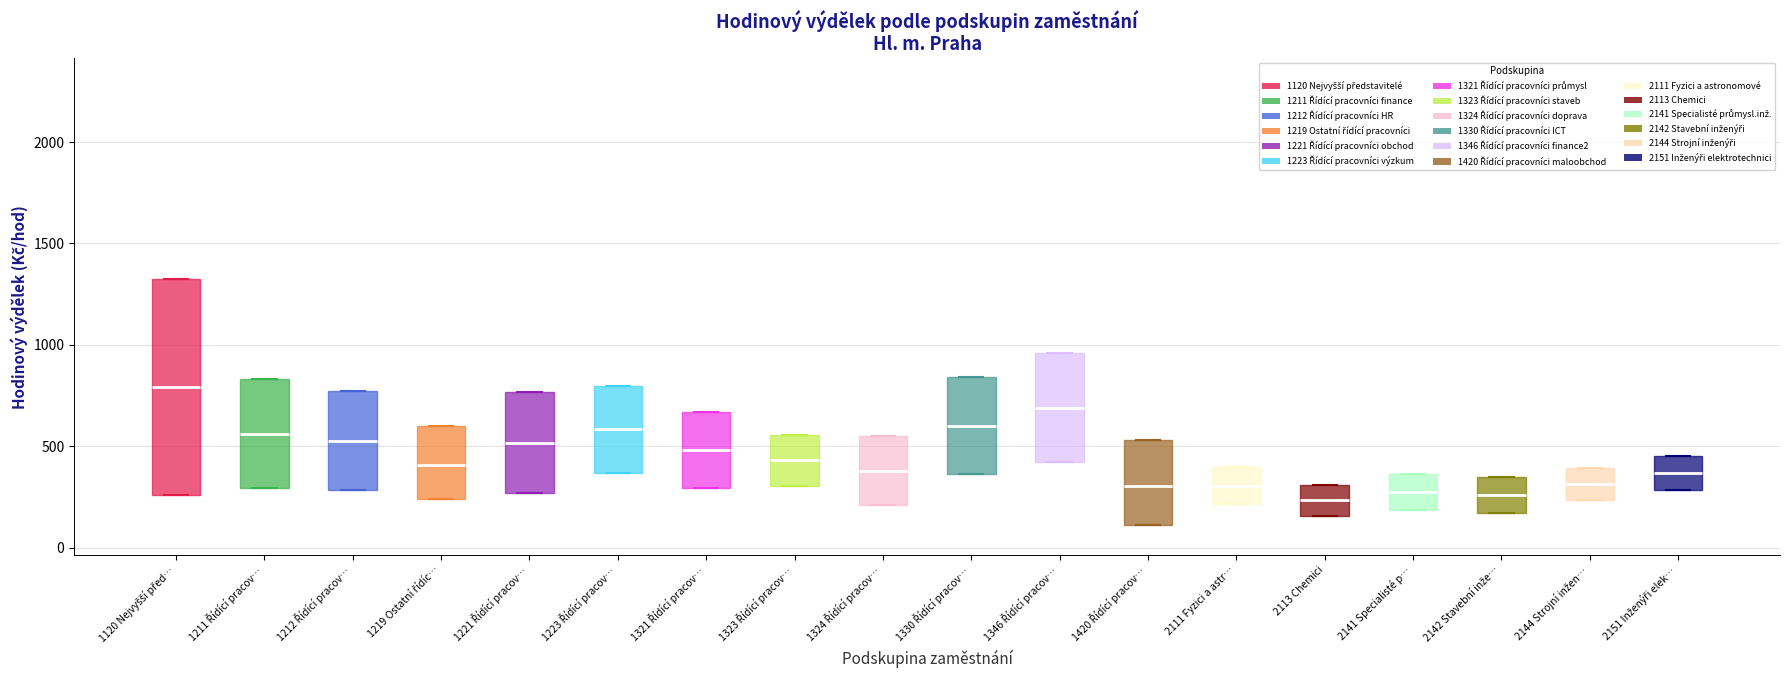

Reading left to right, transcribe this box plot: for each box, give where its median line is, the range the box spans, and where its two whiskers end, as read against the y-axis. The values are not printed on the chart, so give them approximately, as read against the axis.

1120 Nejvyšší před…: median 800, box 250 to 1350, whiskers 250 to 1350
1211 Řídící pracov…: median 550, box 300 to 850, whiskers 300 to 850
1212 Řídící pracov…: median 550, box 300 to 750, whiskers 300 to 750
1219 Ostatní řídíc…: median 400, box 250 to 600, whiskers 250 to 600
1221 Řídící pracov…: median 500, box 250 to 750, whiskers 250 to 750
1223 Řídící pracov…: median 600, box 350 to 800, whiskers 350 to 800
1321 Řídící pracov…: median 500, box 300 to 650, whiskers 300 to 650
1323 Řídící pracov…: median 450, box 300 to 550, whiskers 300 to 550
1324 Řídící pracov…: median 400, box 200 to 550, whiskers 200 to 550
1330 Řídící pracov…: median 600, box 350 to 850, whiskers 350 to 850
1346 Řídící pracov…: median 700, box 400 to 950, whiskers 400 to 950
1420 Řídící pracov…: median 300, box 100 to 550, whiskers 100 to 550
2111 Fyzici a astr…: median 300, box 200 to 400, whiskers 200 to 400
2113 Chemici: median 250, box 150 to 300, whiskers 150 to 300
2141 Specialisté p…: median 300, box 200 to 350, whiskers 200 to 350
2142 Stavební inže…: median 250, box 150 to 350, whiskers 150 to 350
2144 Strojní inžen…: median 300, box 250 to 400, whiskers 250 to 400
2151 Inženýři elek…: median 350, box 300 to 450, whiskers 300 to 450